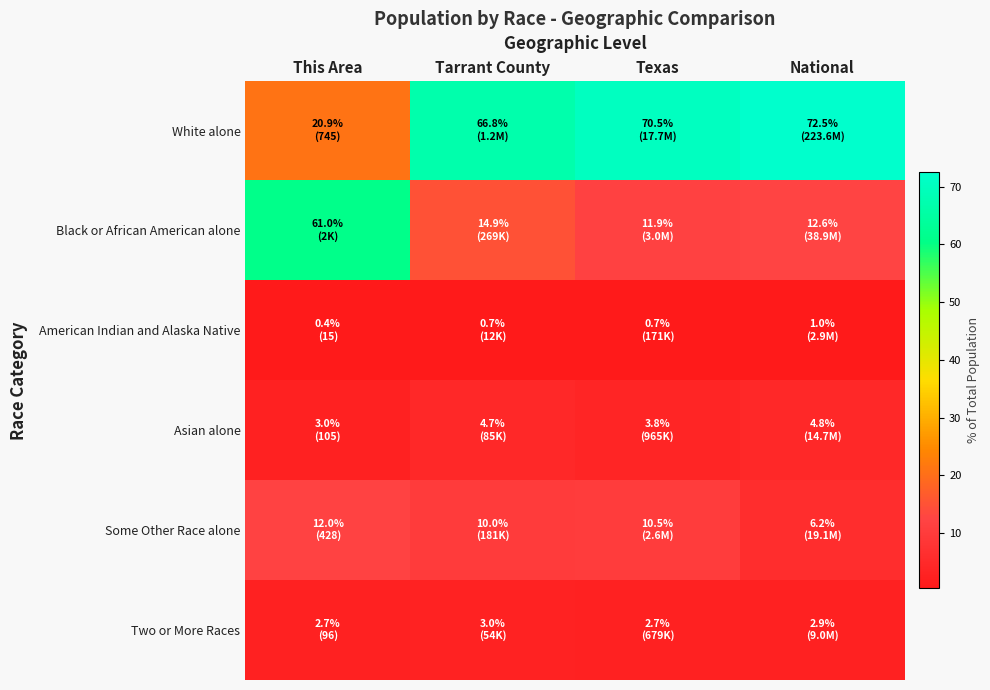

Reading right to left, transcribe all the data shown in this chart.

White alone: National=72.5	Texas=70.5	Tarrant County=66.8	This Area=20.9
Black or African American alone: National=12.6	Texas=11.9	Tarrant County=14.9	This Area=61.0
American Indian and Alaska Native: National=1.0	Texas=0.7	Tarrant County=0.7	This Area=0.4
Asian alone: National=4.8	Texas=3.8	Tarrant County=4.7	This Area=3.0
Some Other Race alone: National=6.2	Texas=10.5	Tarrant County=10.0	This Area=12.0
Two or More Races: National=2.9	Texas=2.7	Tarrant County=3.0	This Area=2.7